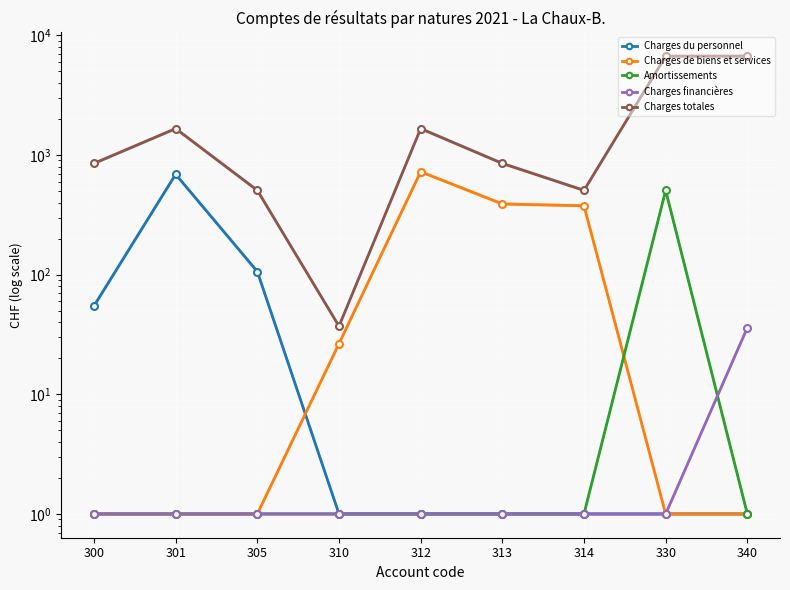

Between 340 and 313, which is larger?

340